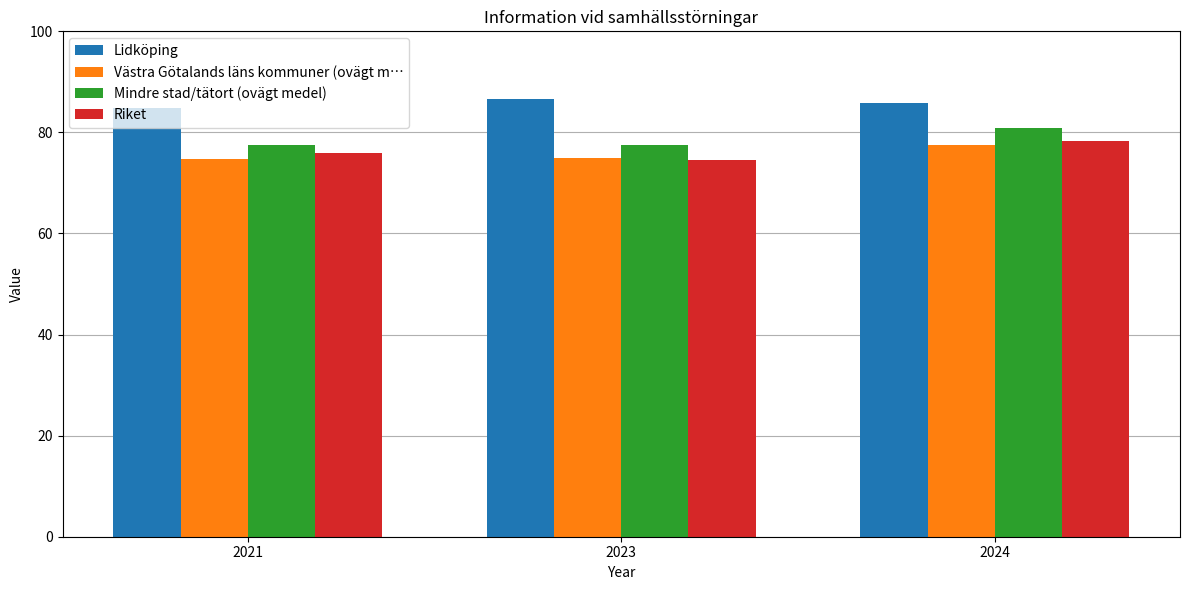

What is the lowest value of the Västra Götalands läns kommuner (ovägt m… series?

74.7